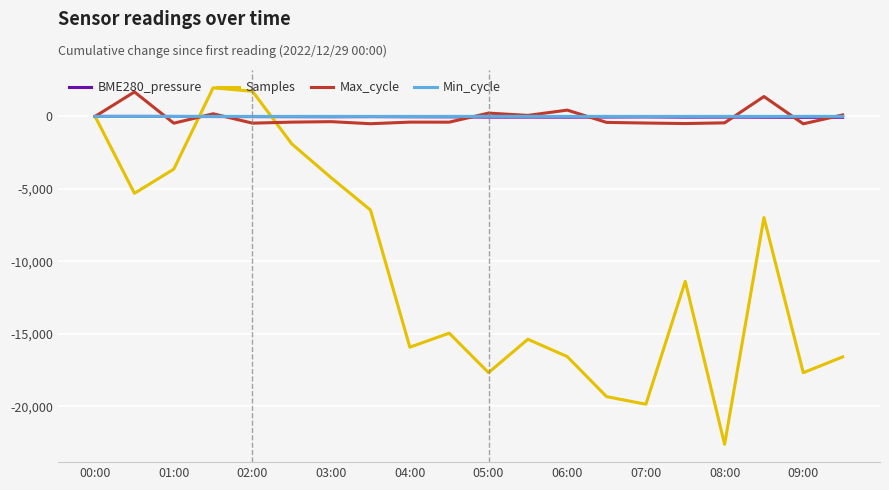

What is the smallest value displayed?

-22611.0